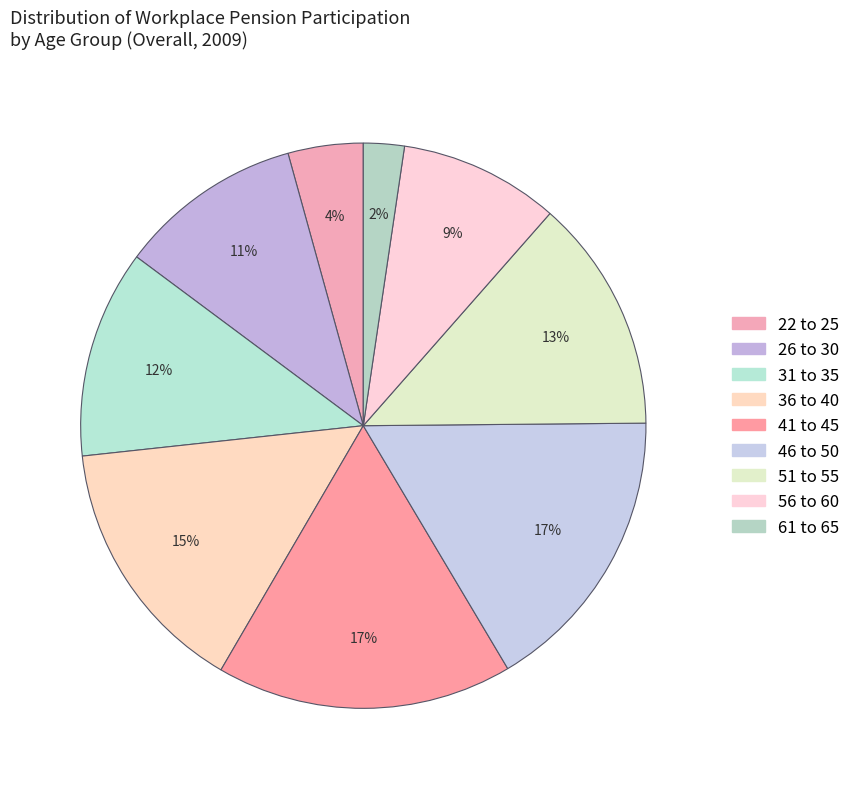

How many slices are in this pie chart?

9